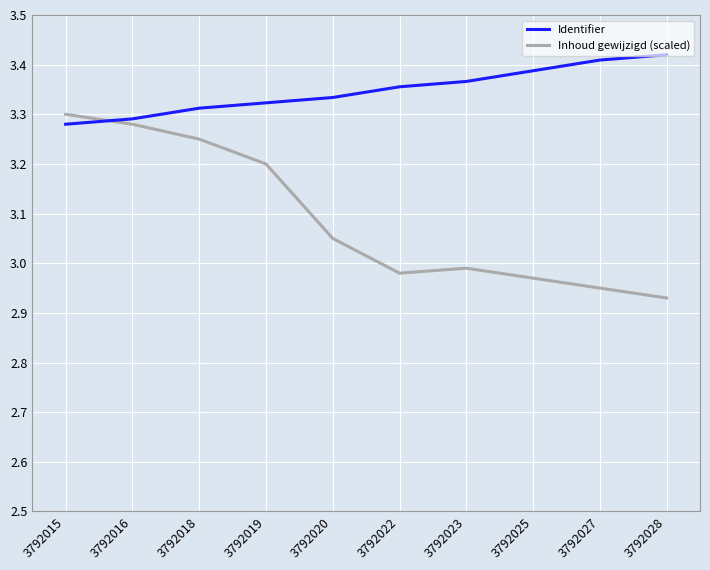

In Inhoud gewijzigd (scaled), how many points are higher than both neighbors (excluding endpoints)?

1